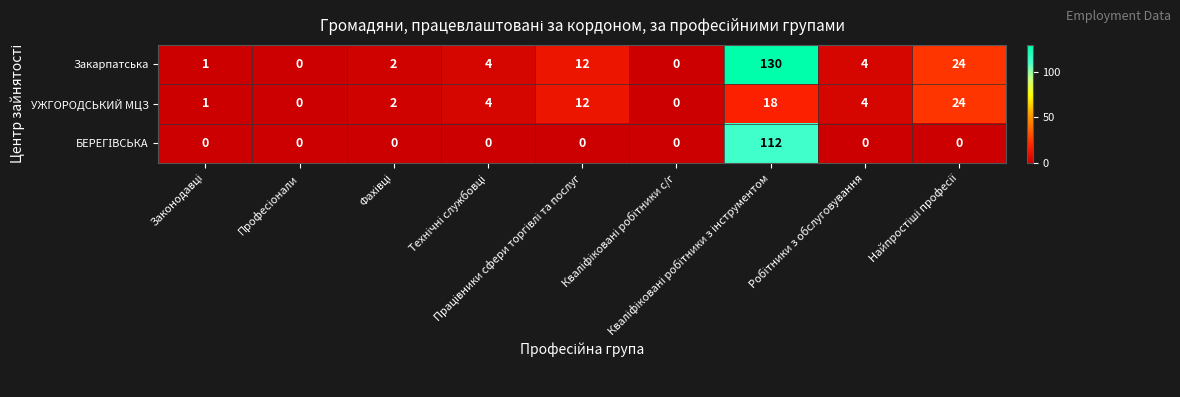

Which series has the largest total across all categories?

Закарпатська